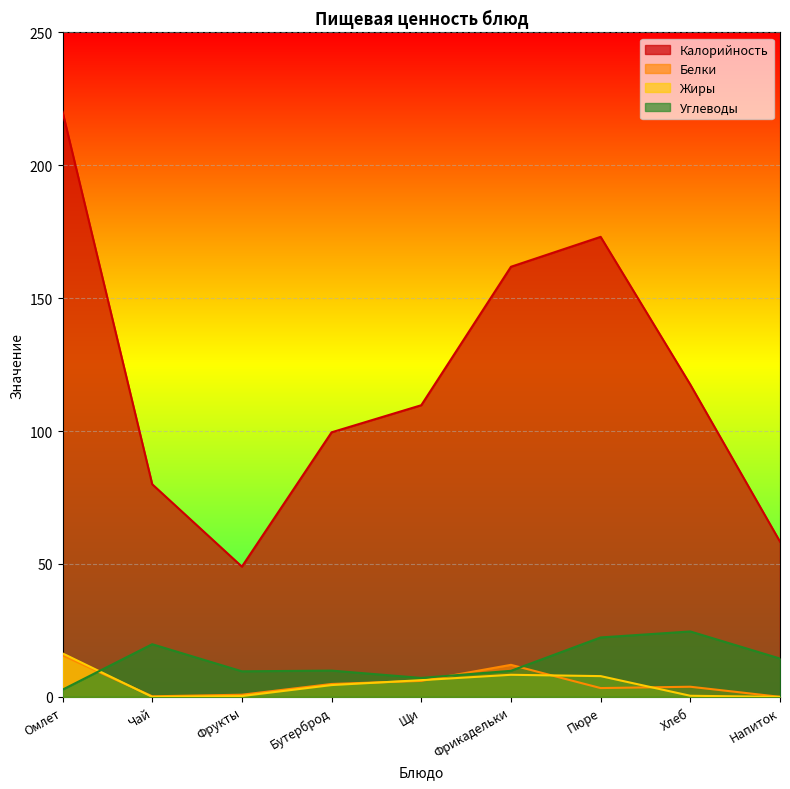

What is the average value of the Калорийность series?

118.8